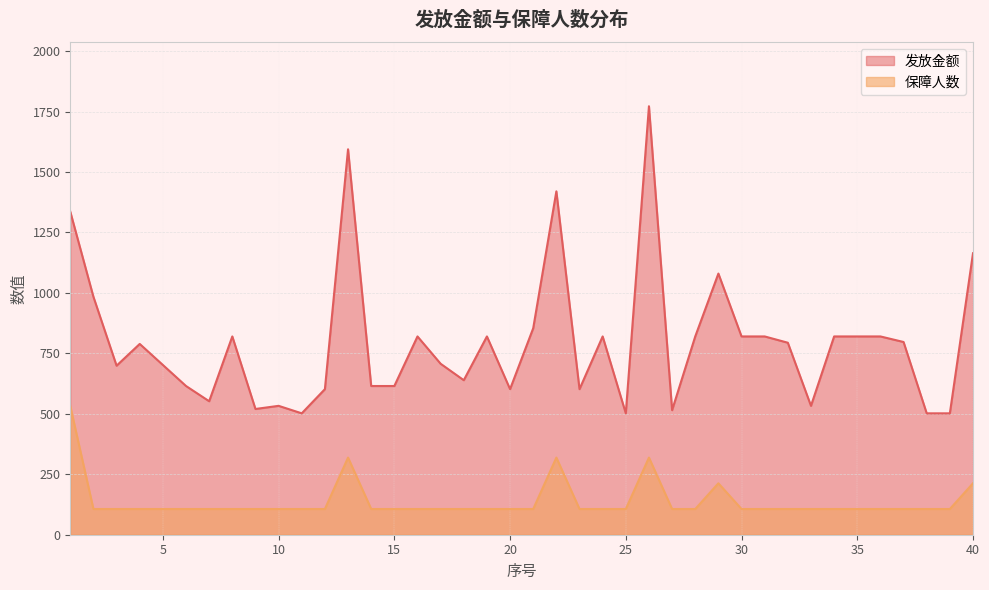

What is the difference between the 发放金额 values at 22 and 11?

918.0